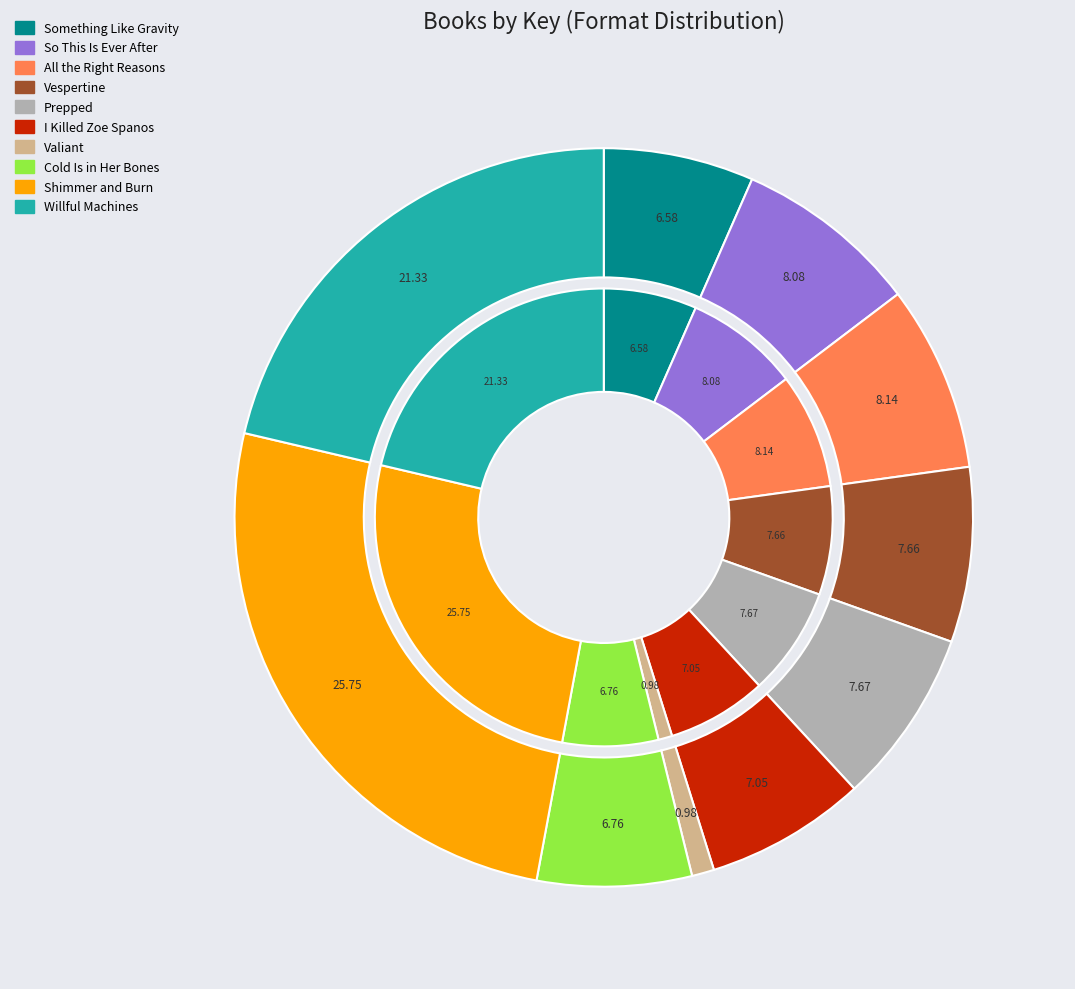

Which series has the largest range (max minus min)?

values_outer